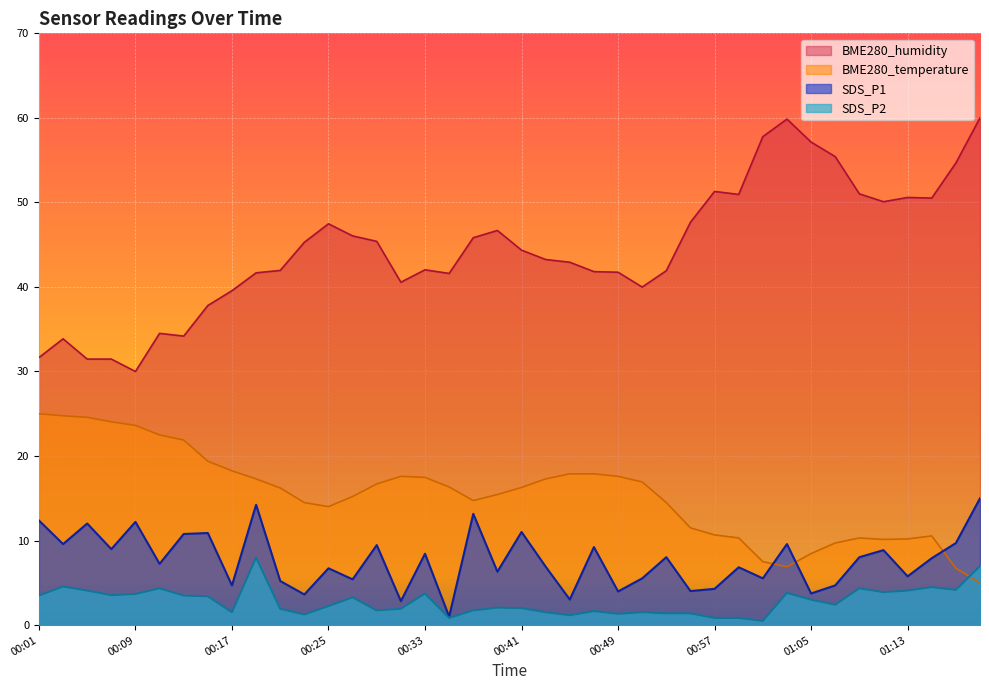

What position from the right is 00:51?

15